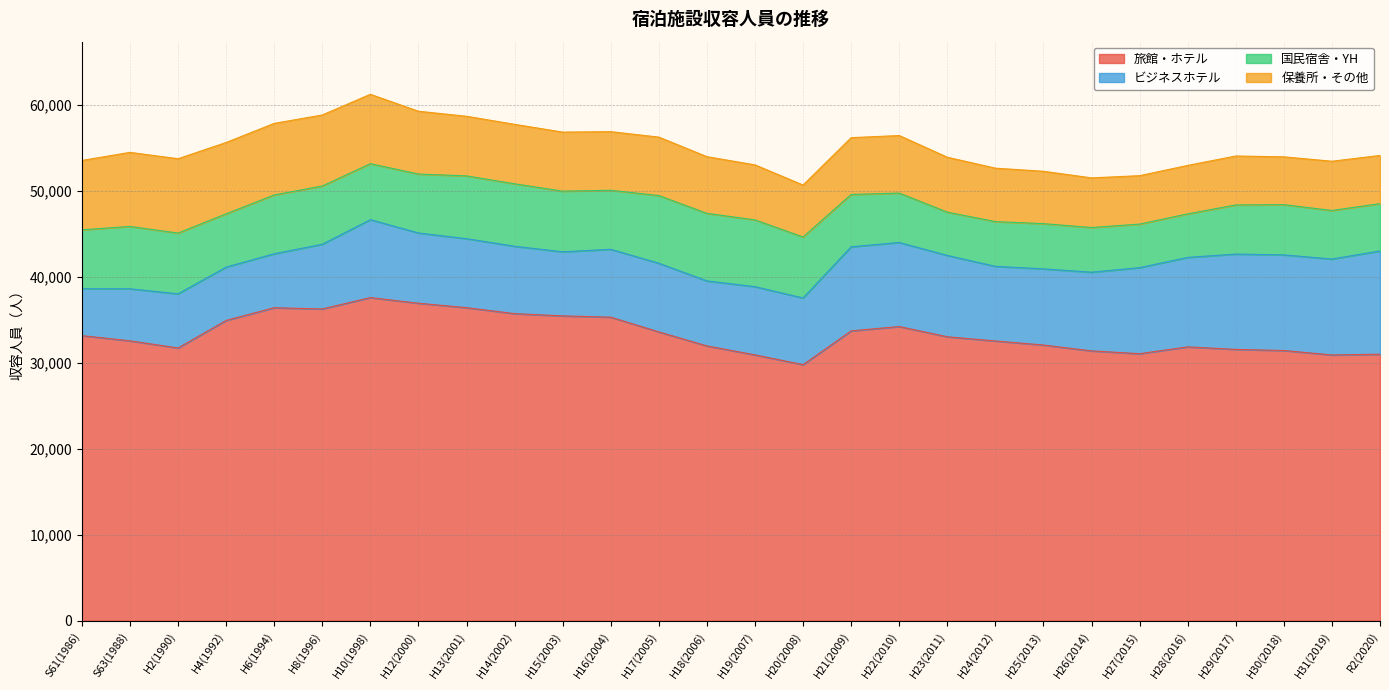

Which category has the lowest value in the 国民宿舎・YH series?

H23(2011)